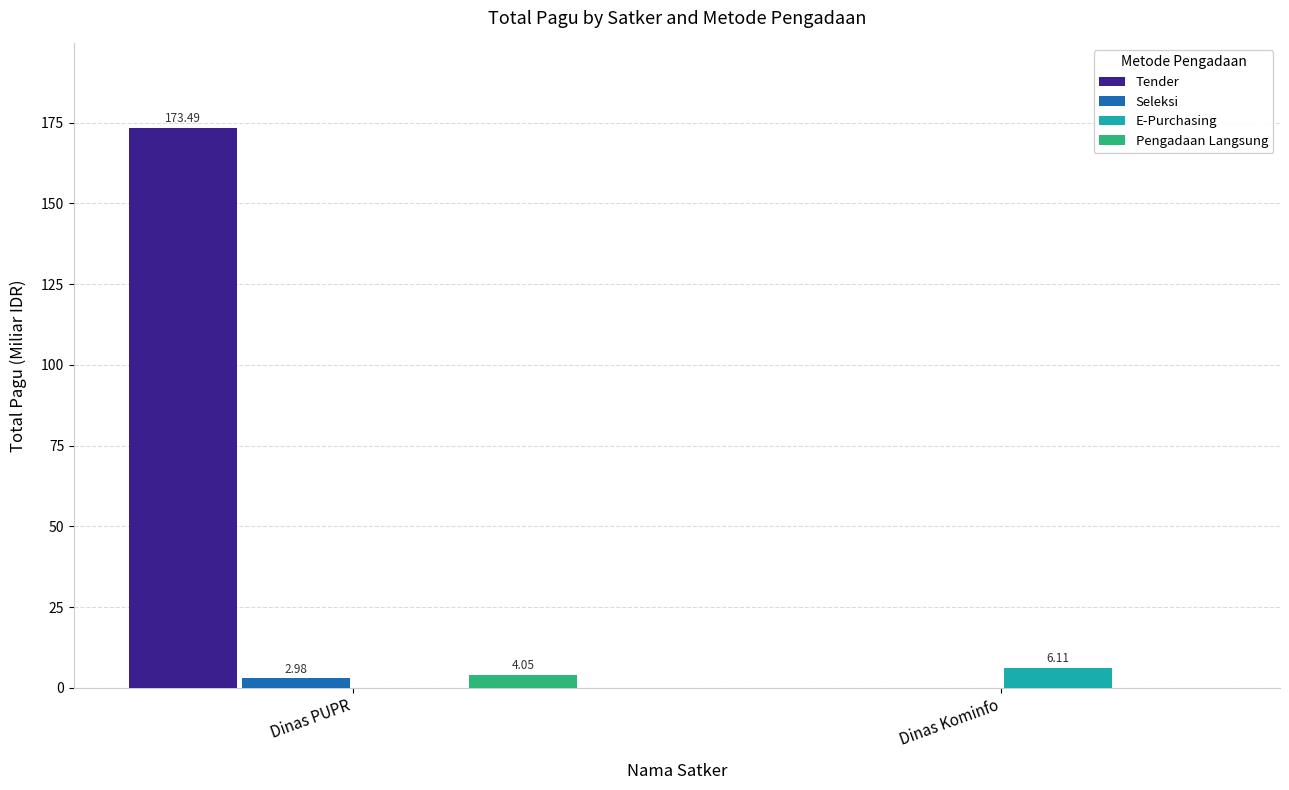

Which label corresponds to the largest value in the chart?

Dinas PUPR